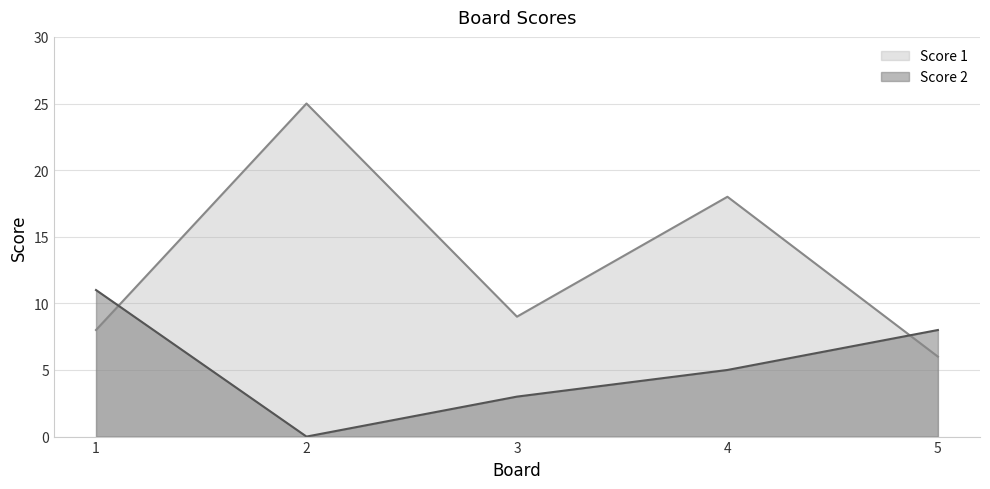

Does the chart have visible grid lines?

Yes